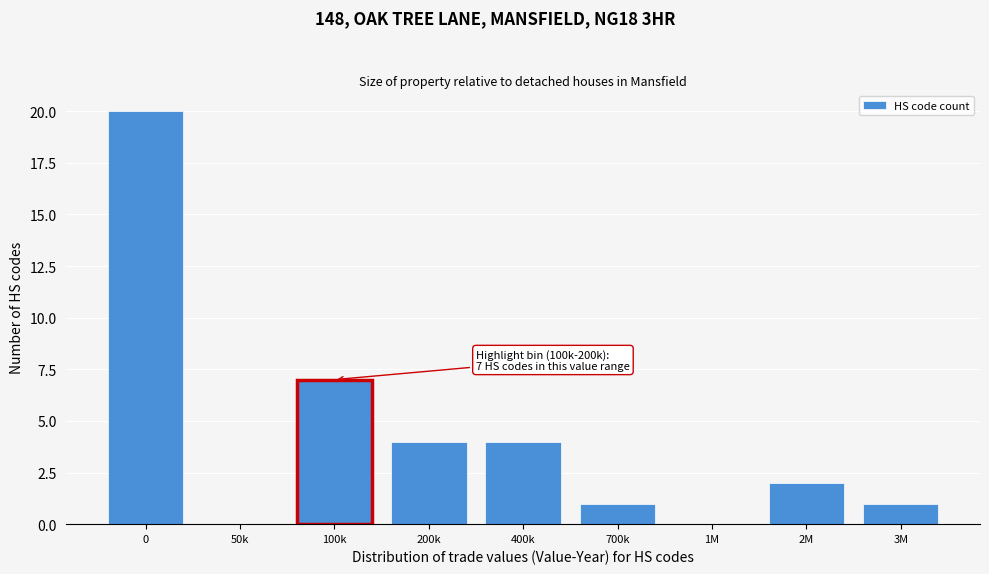

Reading left to right, extract all data points from this chart.

0=20	50k=0	100k=7	200k=4	400k=4	700k=1	1M=0	2M=2	3M=1